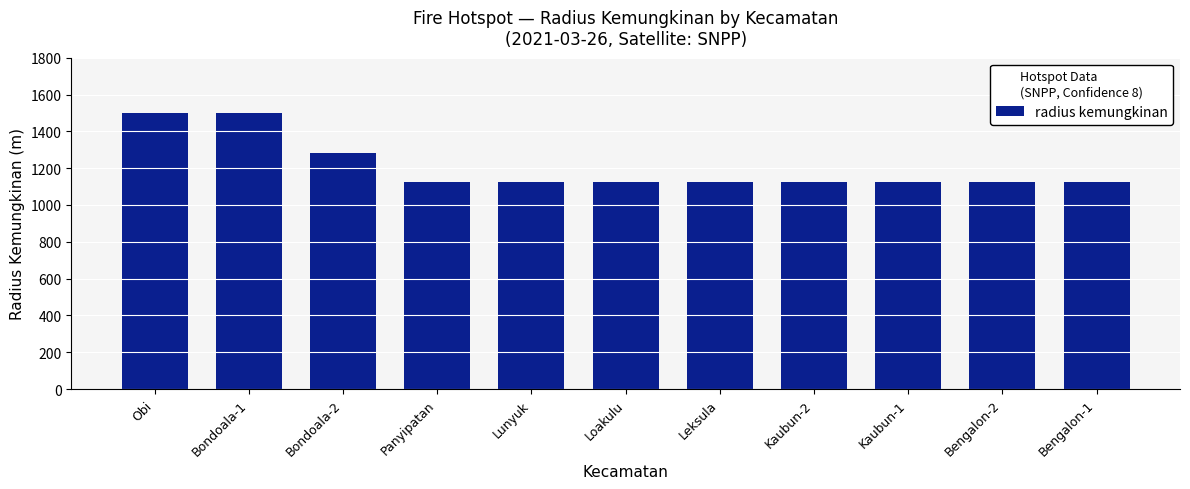

Are the bars horizontal?

No